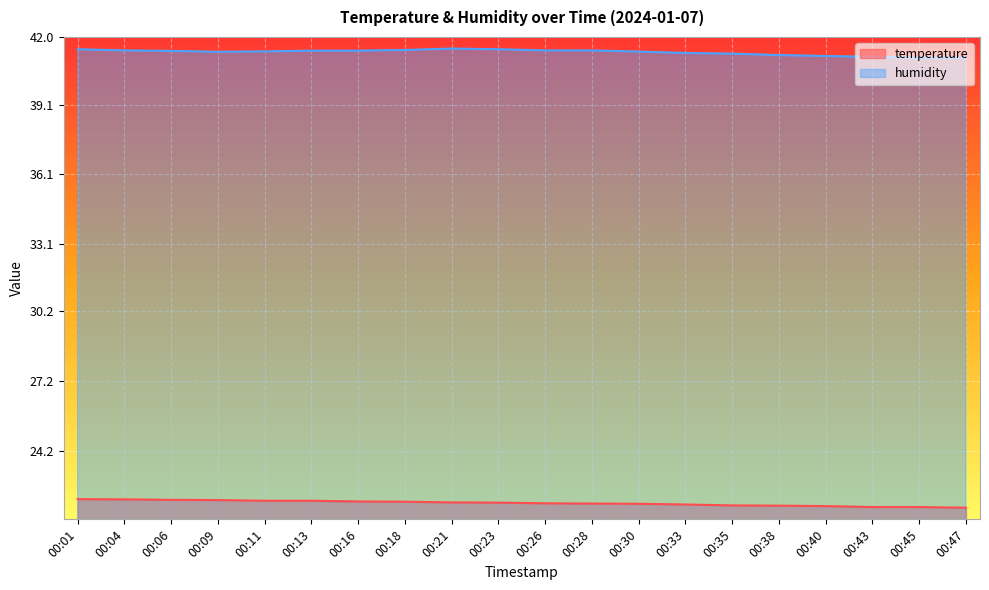

What is the difference between the highest and lowest values at 00:16?

19.4